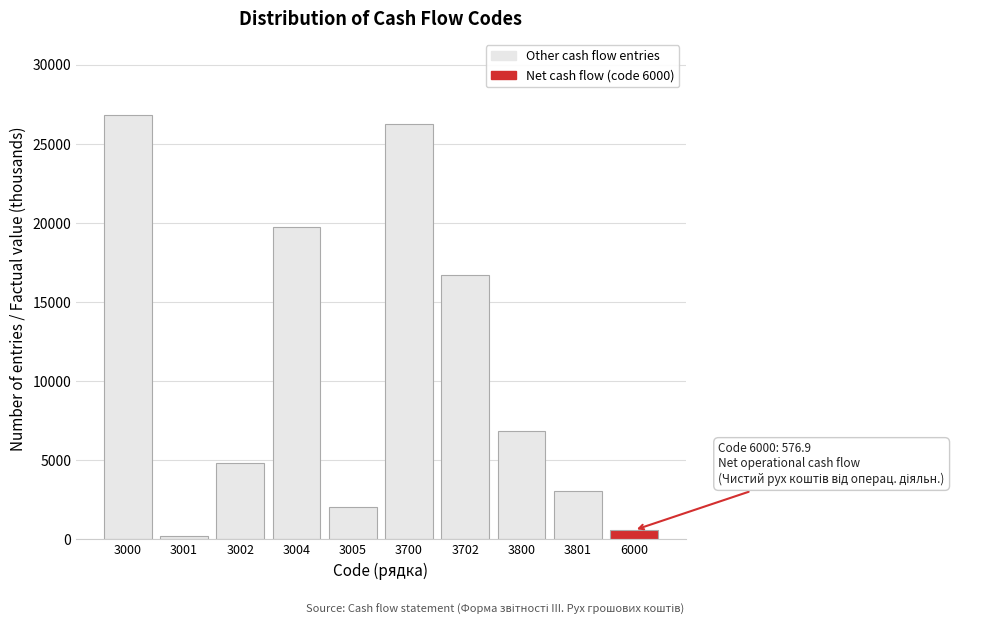

Reading left to right, list all the values displayed in this chart.

3000=26819.9	3001=207.6	3002=4853.6	3004=19733.0	3005=2025.7	3700=26243.0	3702=16713.8	3800=6860.1	3801=3022.6	6000=576.9